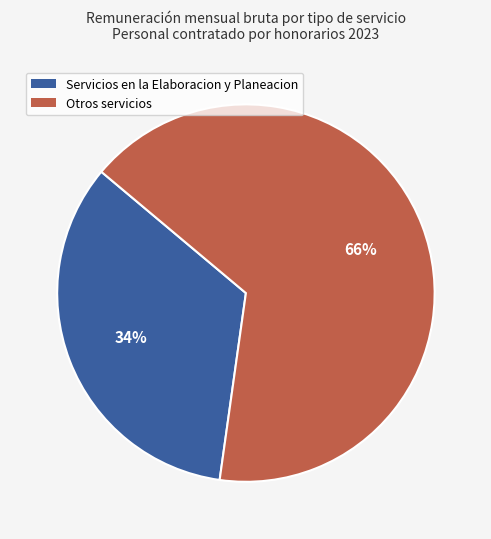

To the nearest percent, what is the average slice percentage?

50%